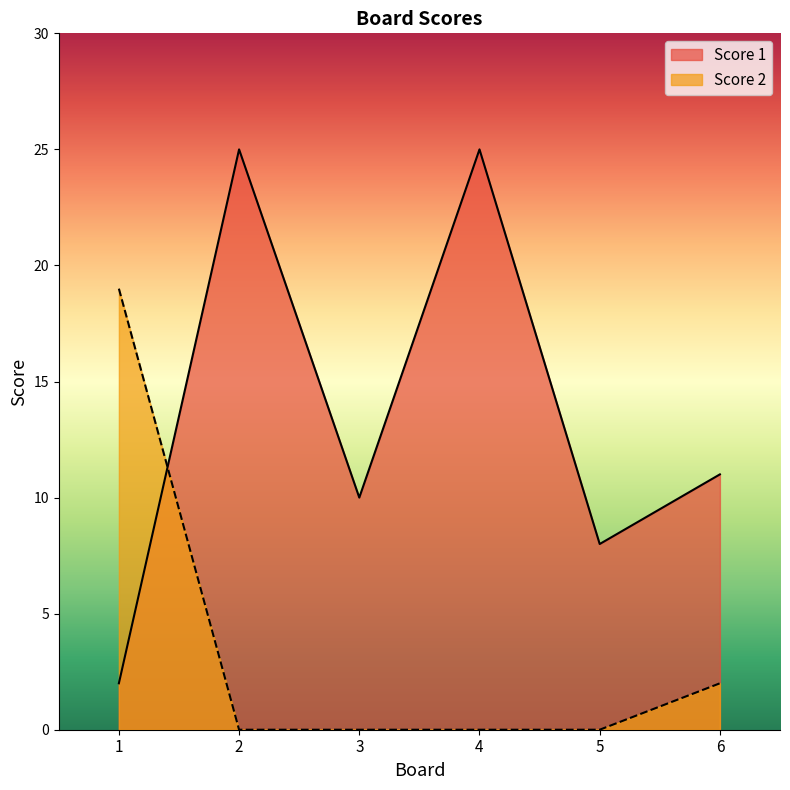

True or false: Score 2 has more than 1 points higher than both neighbors.

False